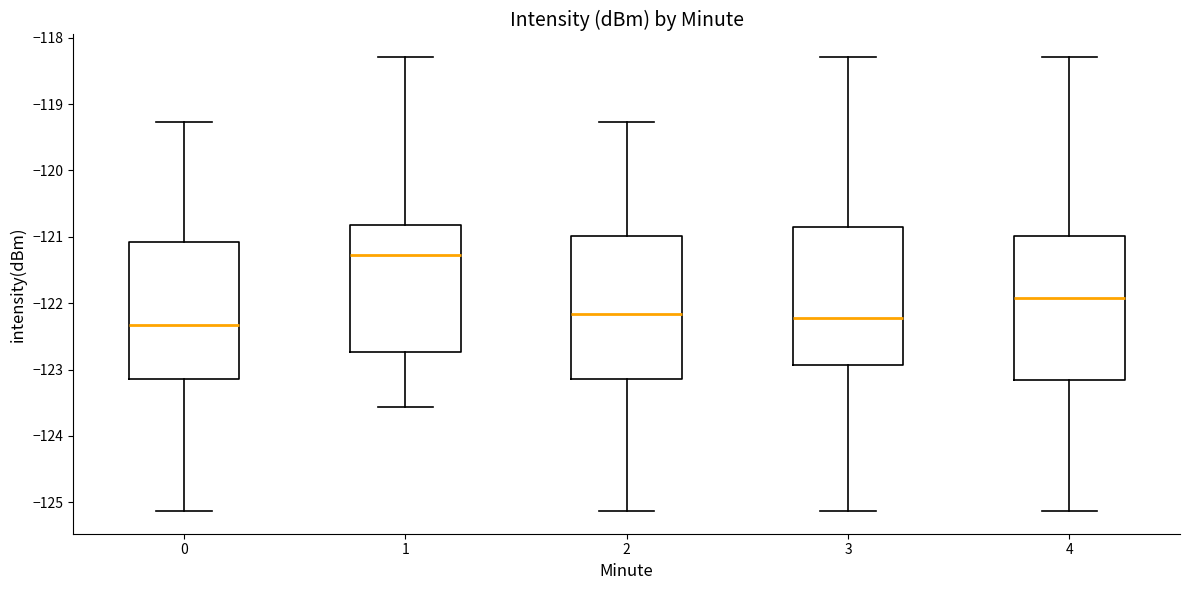

Which box has the lowest median line?

0